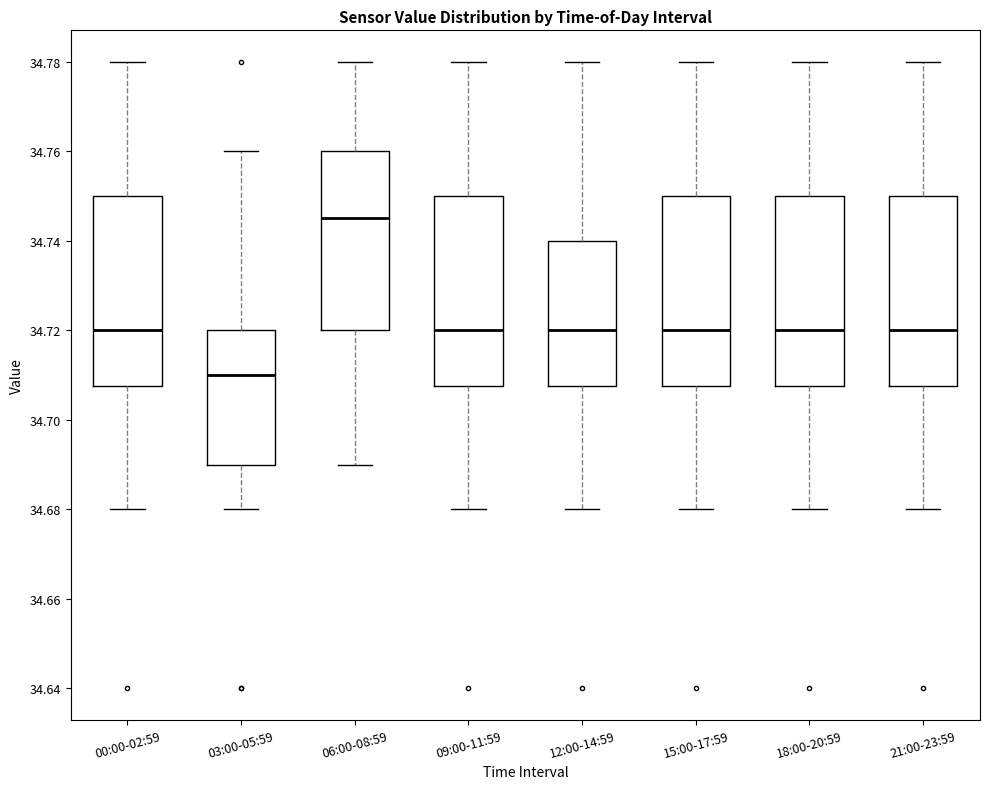

Reading left to right, read every box against the y-axis: the position of its median line, the range the box covers, and the ends of its whiskers. The values are not printed on the chart, so give them approximately, as read against the axis.

00:00-02:59: median 34.720, box 34.708 to 34.750, whiskers 34.680 to 34.780
03:00-05:59: median 34.710, box 34.690 to 34.720, whiskers 34.680 to 34.760
06:00-08:59: median 34.746, box 34.720 to 34.760, whiskers 34.690 to 34.780
09:00-11:59: median 34.720, box 34.708 to 34.750, whiskers 34.680 to 34.780
12:00-14:59: median 34.720, box 34.708 to 34.740, whiskers 34.680 to 34.780
15:00-17:59: median 34.720, box 34.708 to 34.750, whiskers 34.680 to 34.780
18:00-20:59: median 34.720, box 34.708 to 34.750, whiskers 34.680 to 34.780
21:00-23:59: median 34.720, box 34.708 to 34.750, whiskers 34.680 to 34.780